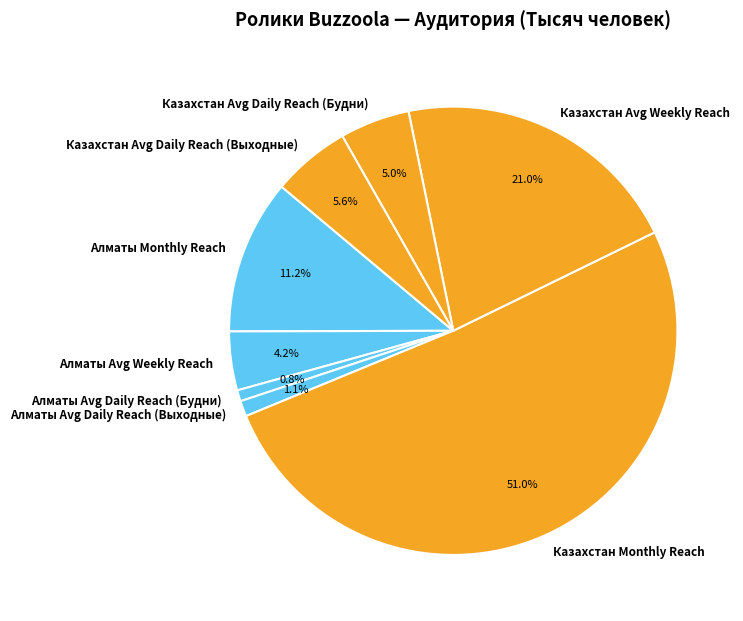

True or false: Казахстан Monthly Reach accounts for 46% of the total.

False